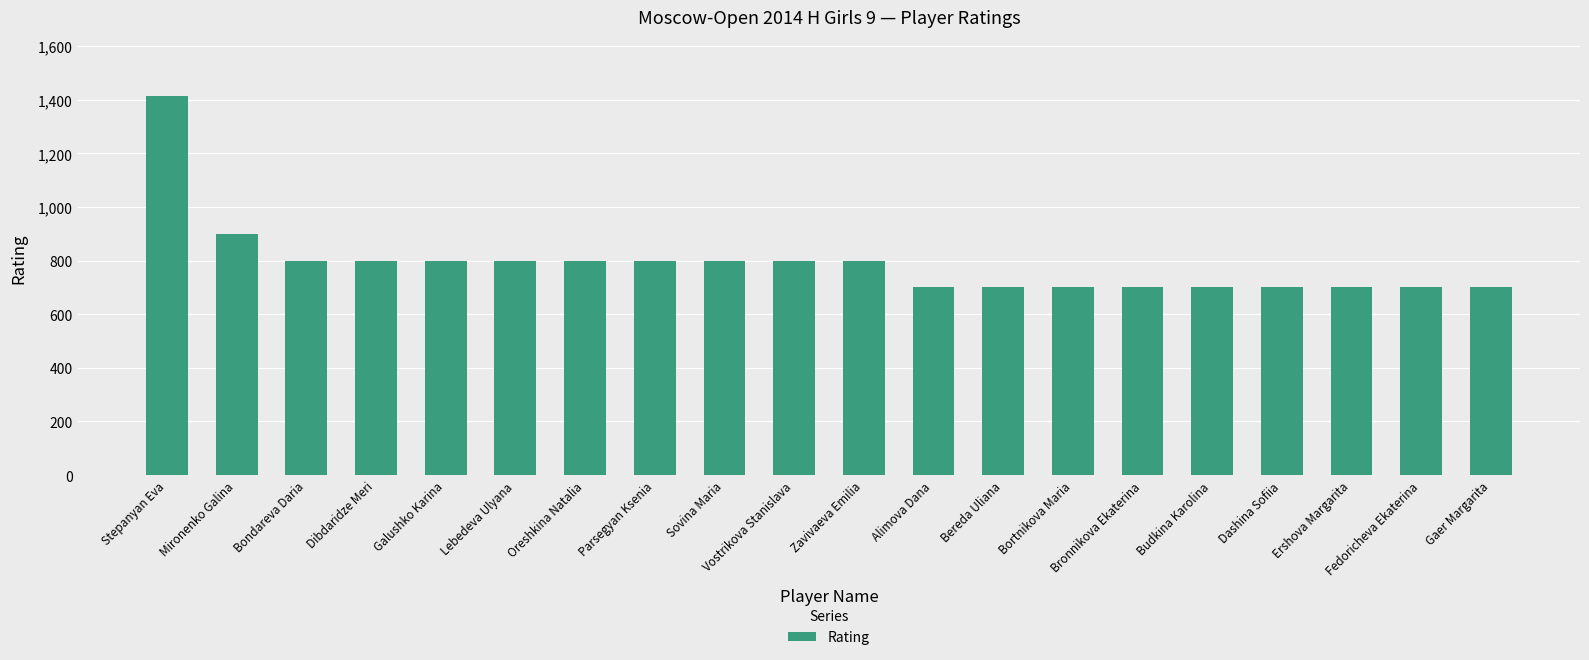

The value at Dibdaridze Meri is 229. True or false?

False